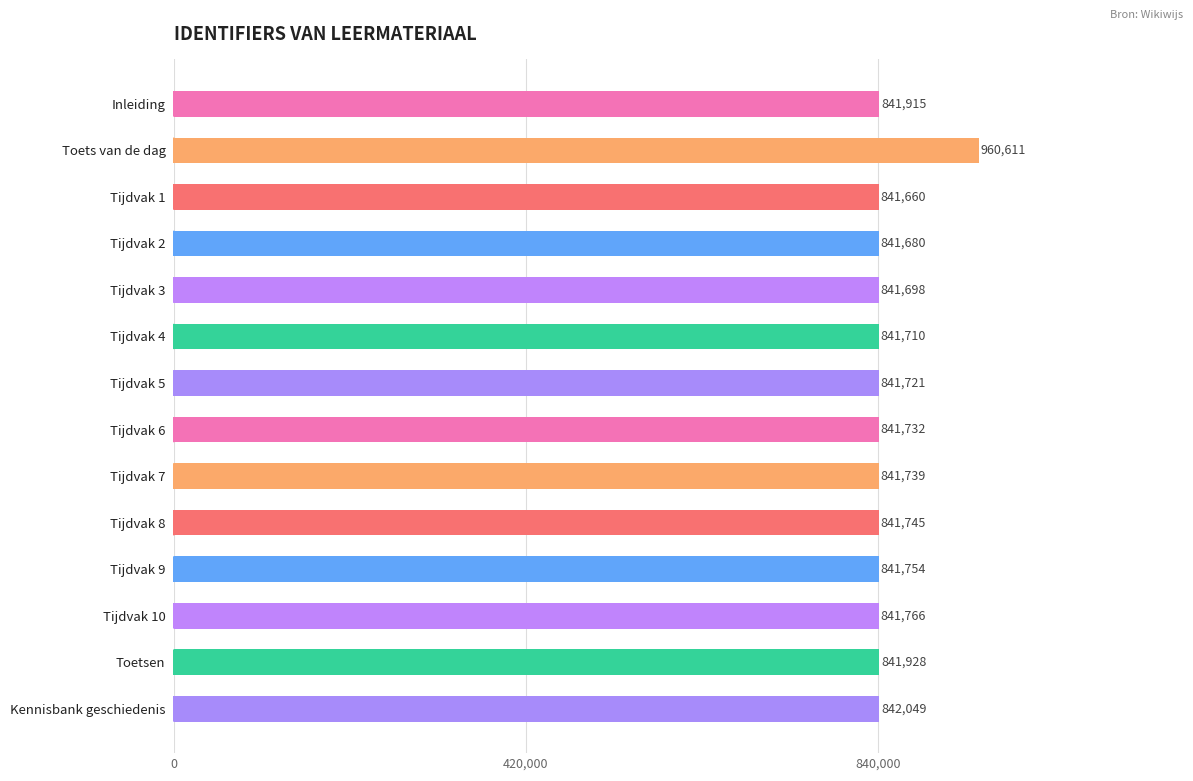

List the labels in order of value, smallest first.

Tijdvak 1, Tijdvak 2, Tijdvak 3, Tijdvak 4, Tijdvak 5, Tijdvak 6, Tijdvak 7, Tijdvak 8, Tijdvak 9, Tijdvak 10, Inleiding, Toetsen, Kennisbank geschiedenis, Toets van de dag